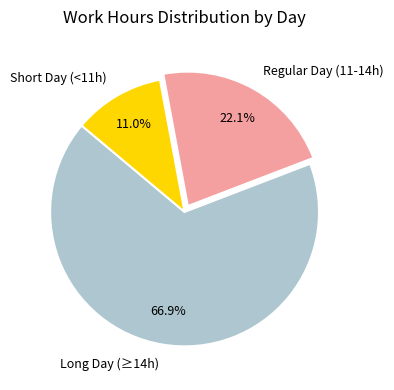

Which slice is the largest?

Long Day (≥14h)